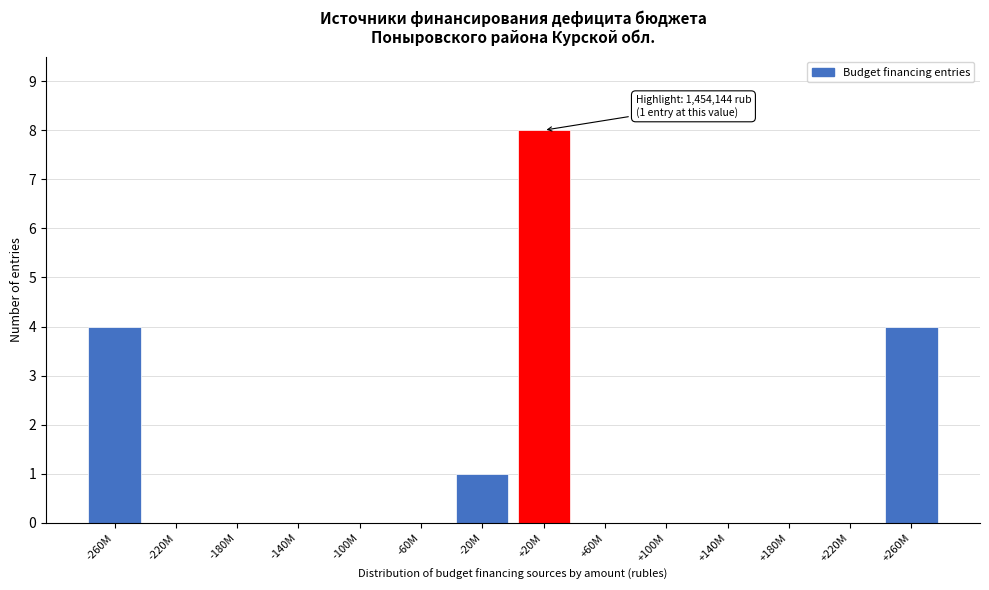

Reading right to left, what are all the values shown in this chart?

+260M=4	+220M=0	+180M=0	+140M=0	+100M=0	+60M=0	+20M=8	-20M=1	-60M=0	-100M=0	-140M=0	-180M=0	-220M=0	-260M=4